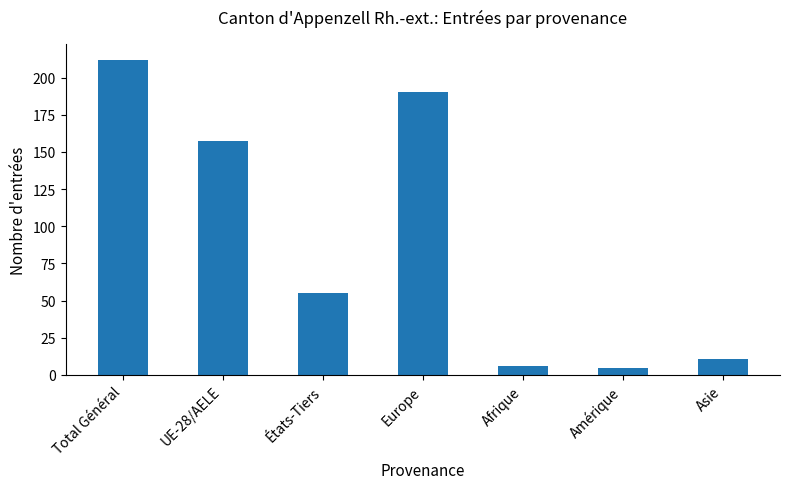

Reading left to right, what are all the values shown in this chart?

212	157	55	190	6	5	11